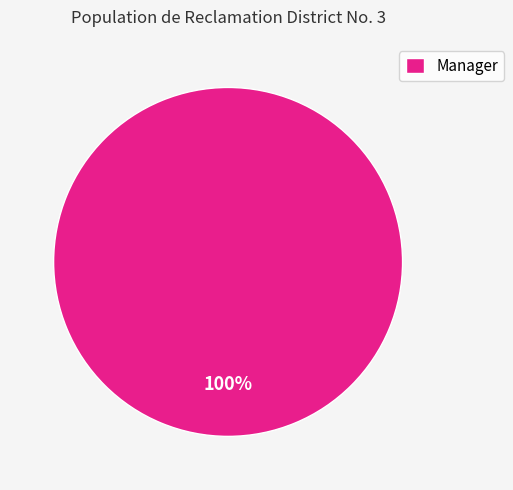

What percentage is the Manager slice, to the nearest percent?

100%